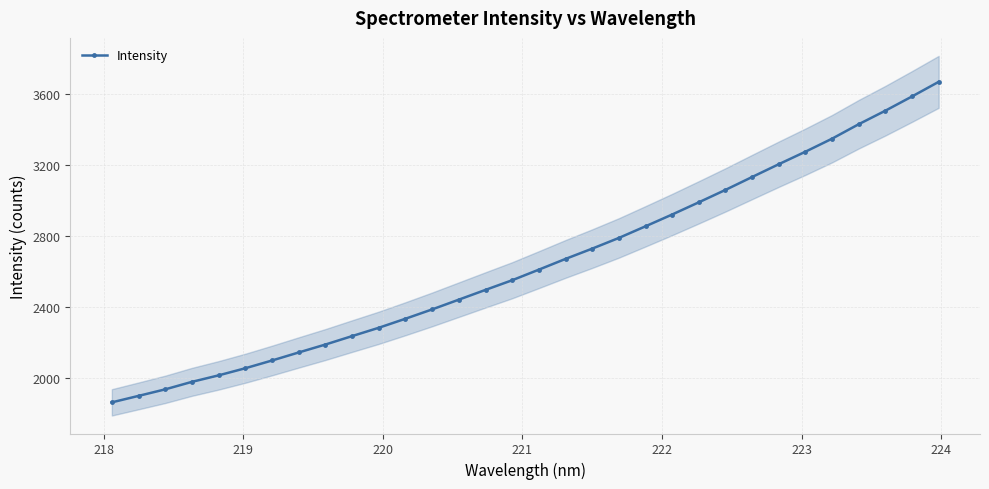

What is the highest value of the Intensity series?

3670.8